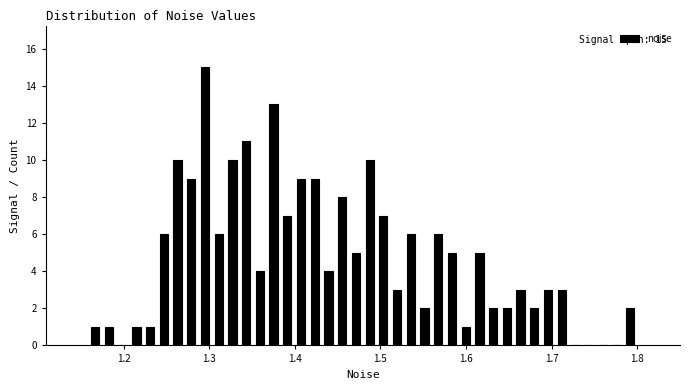

Read against the x-axis, roughly where is the centre of the tallest bar?

1.30